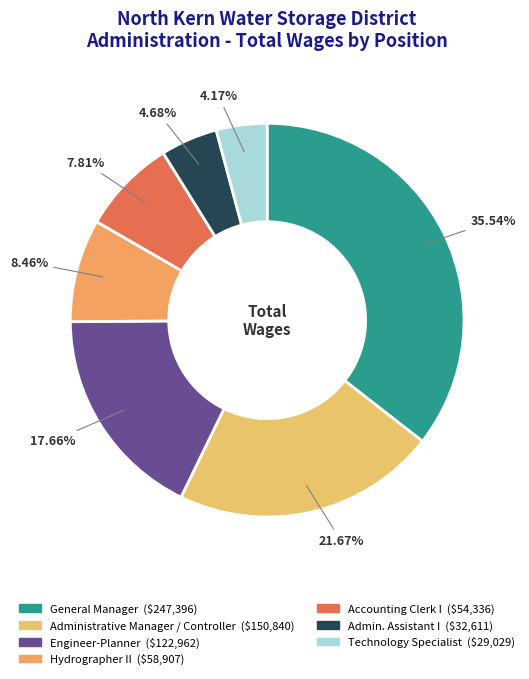

True or false: Technology Specialist accounts for 14% of the total.

False